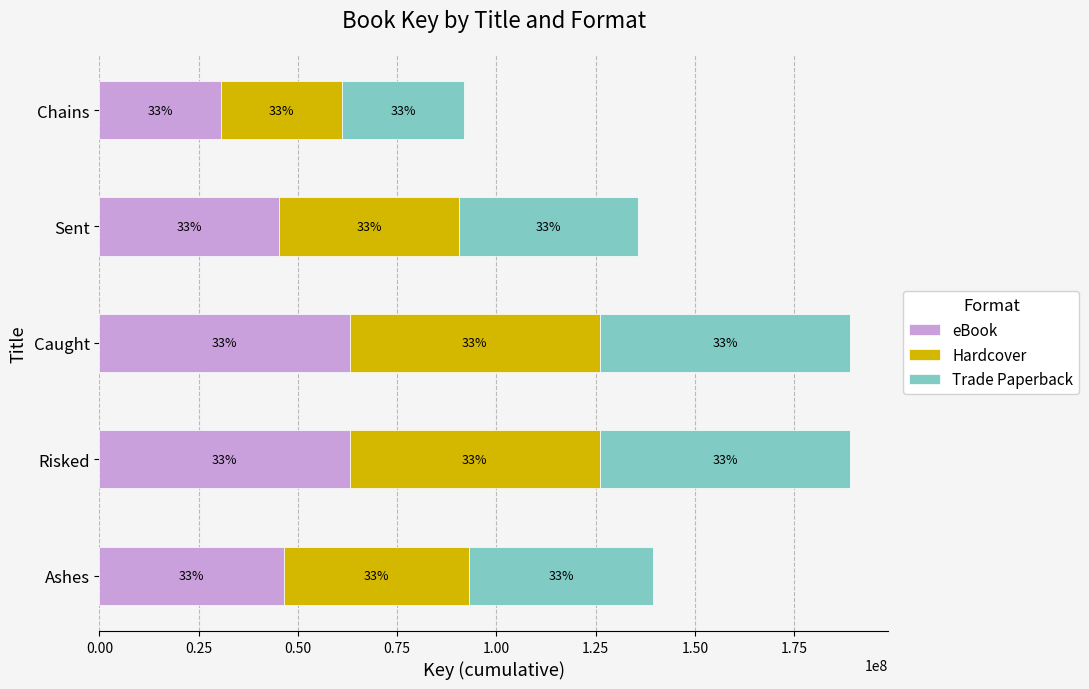

What are all the series names shown in the legend?

eBook, Hardcover, Trade Paperback